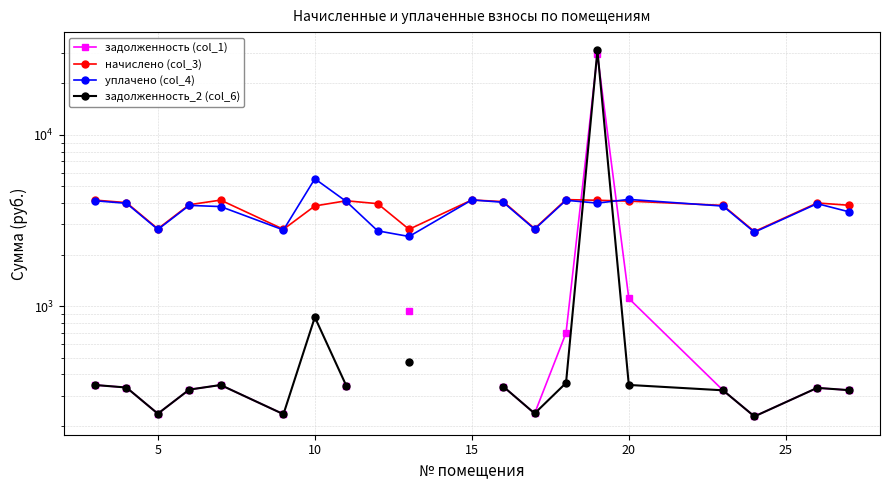

Does the chart have visible grid lines?

Yes